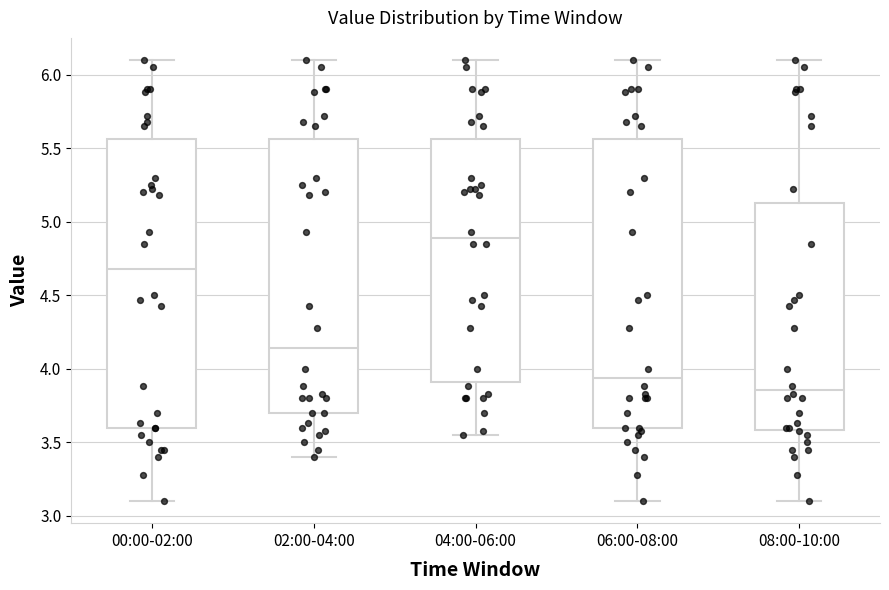

Reading left to right, transcribe this box plot: for each box, give where its median line is, the range the box spans, and where its two whiskers end, as read against the y-axis. The values are not printed on the chart, so give them approximately, as read against the axis.

00:00-02:00: median 4.70, box 3.60 to 5.55, whiskers 3.10 to 6.10
02:00-04:00: median 4.15, box 3.70 to 5.55, whiskers 3.40 to 6.10
04:00-06:00: median 4.90, box 3.90 to 5.55, whiskers 3.55 to 6.10
06:00-08:00: median 3.95, box 3.60 to 5.55, whiskers 3.10 to 6.10
08:00-10:00: median 3.85, box 3.60 to 5.15, whiskers 3.10 to 6.10